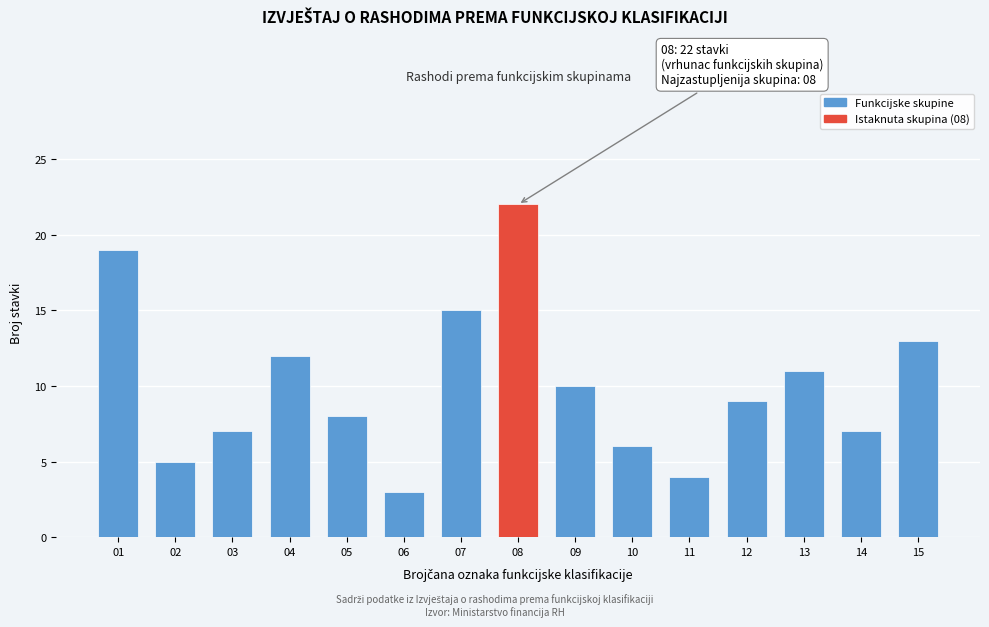

Reading right to left, extract all data points from this chart.

15=13	14=7	13=11	12=9	11=4	10=6	09=10	08=22	07=15	06=3	05=8	04=12	03=7	02=5	01=19